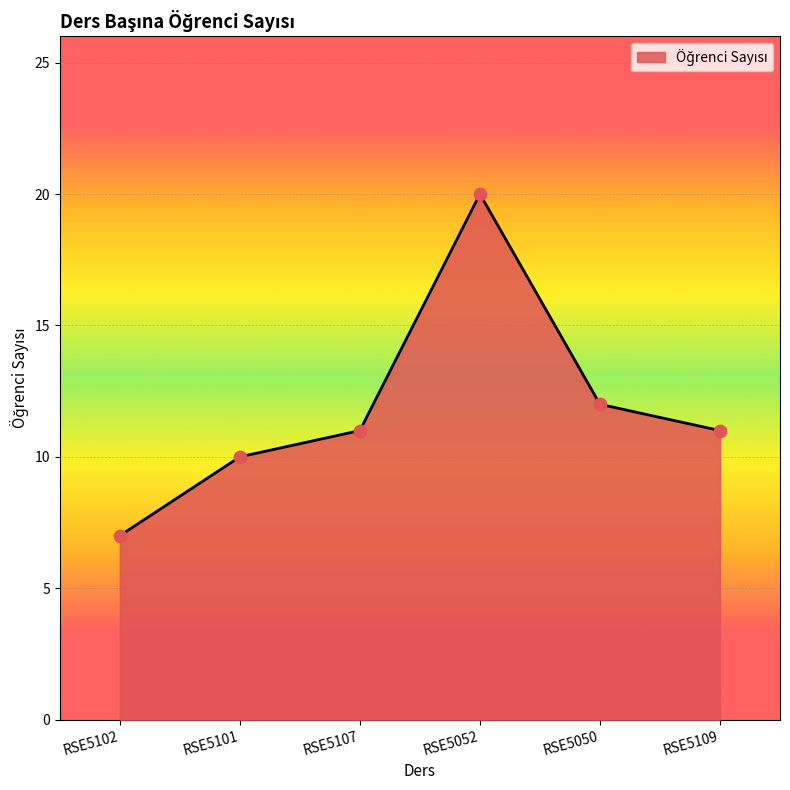

What is the change in value from RSE5101 to RSE5107?

+1